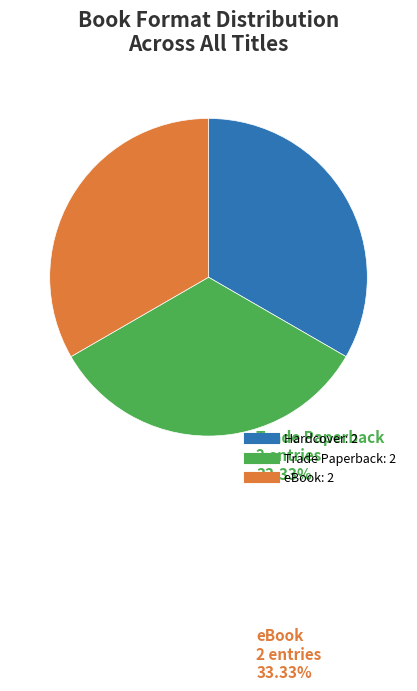

How many slices are in this pie chart?

3